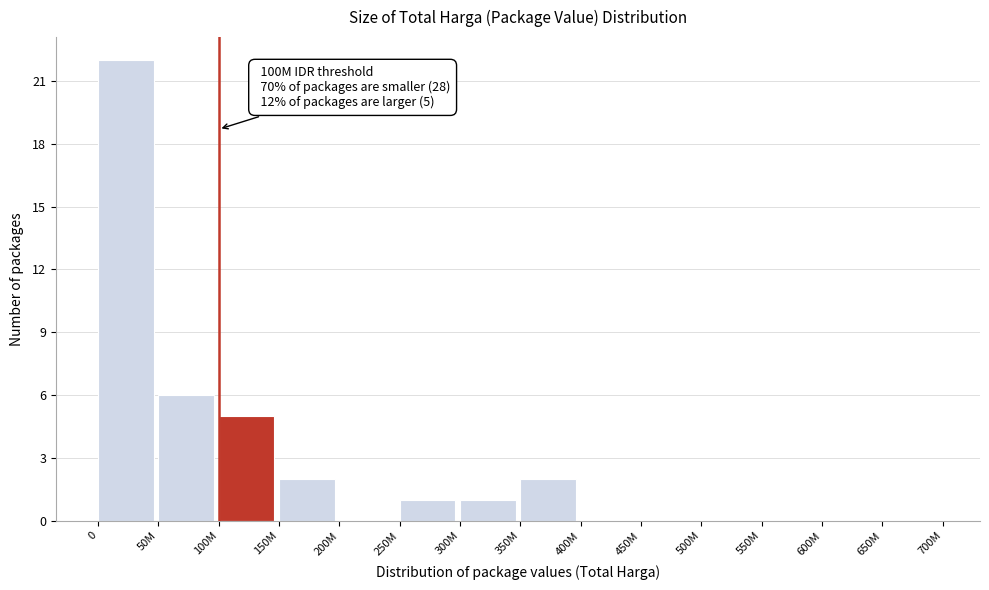

Reading left to right, what are all the values shown in this chart?

0=22	50M=6	100M=5	150M=2	200M=0	250M=1	300M=1	350M=2	400M=0	450M=0	500M=0	550M=0	600M=0	650M=0